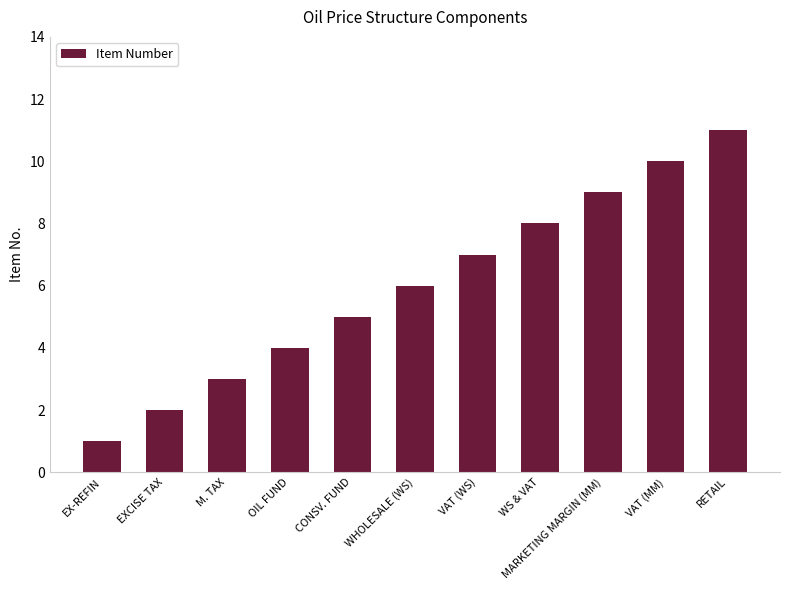

Count the number of data series in this chart.

1